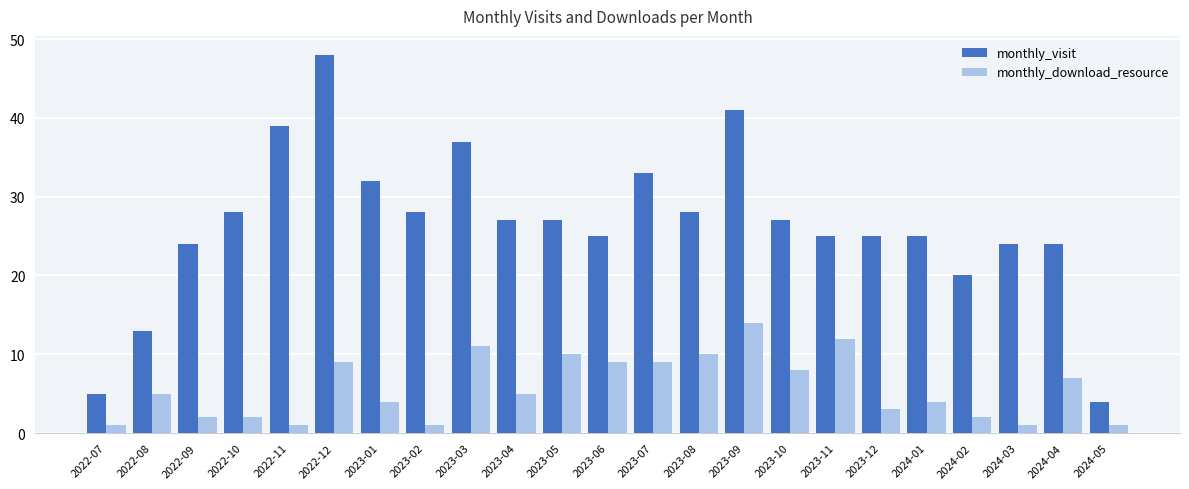

What is the total value across all series at 2022-09?

26